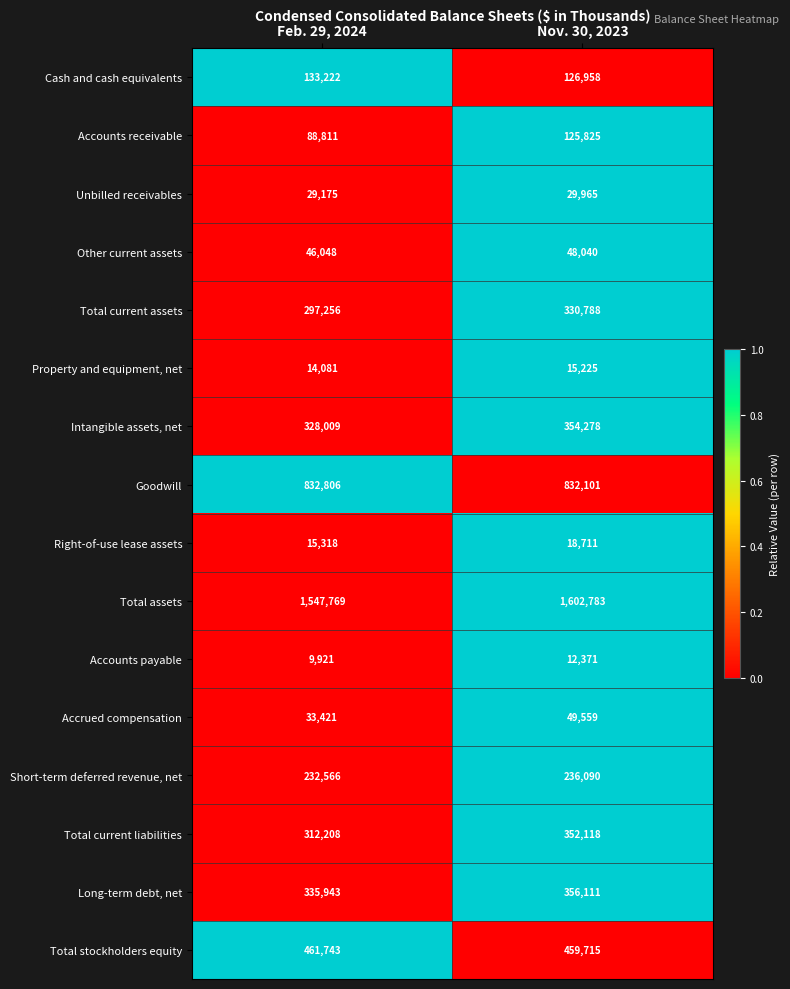

Read the Cash and cash equivalents value at Feb. 29, 2024.

133222